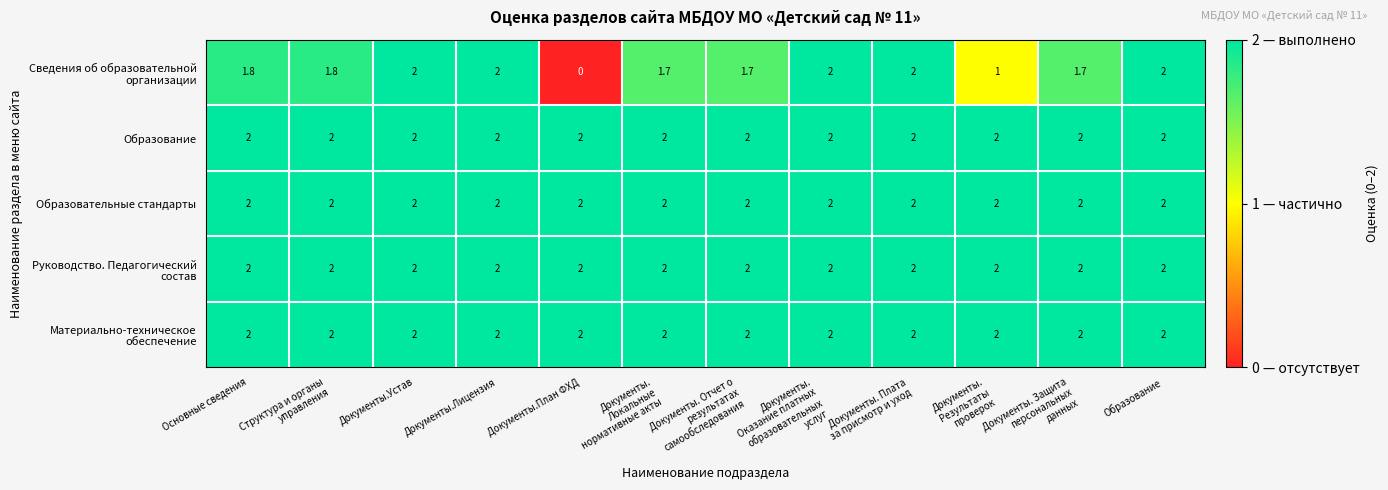

How many series are shown in this chart?

5